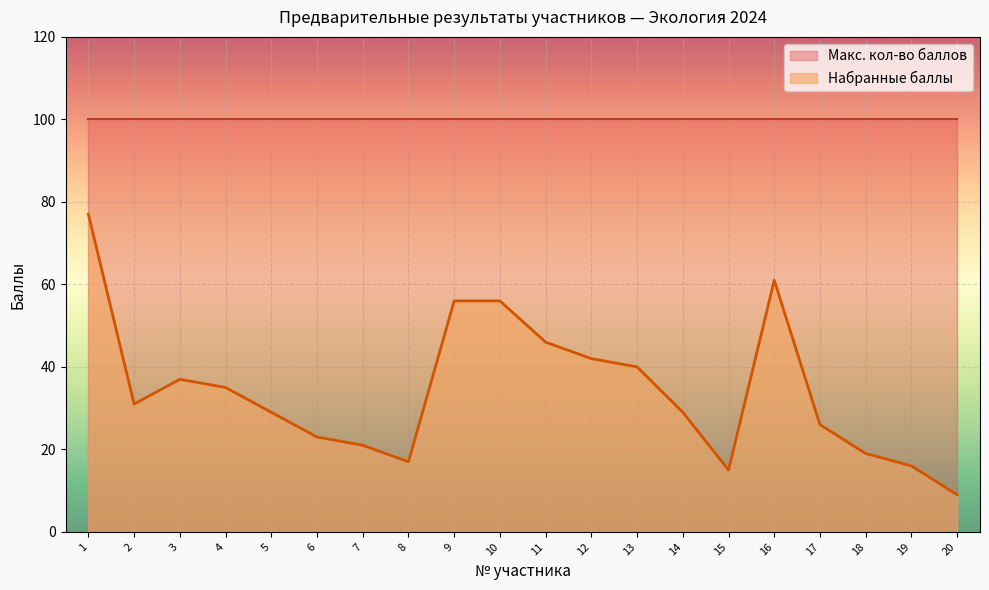

What is the greatest value displayed?

100